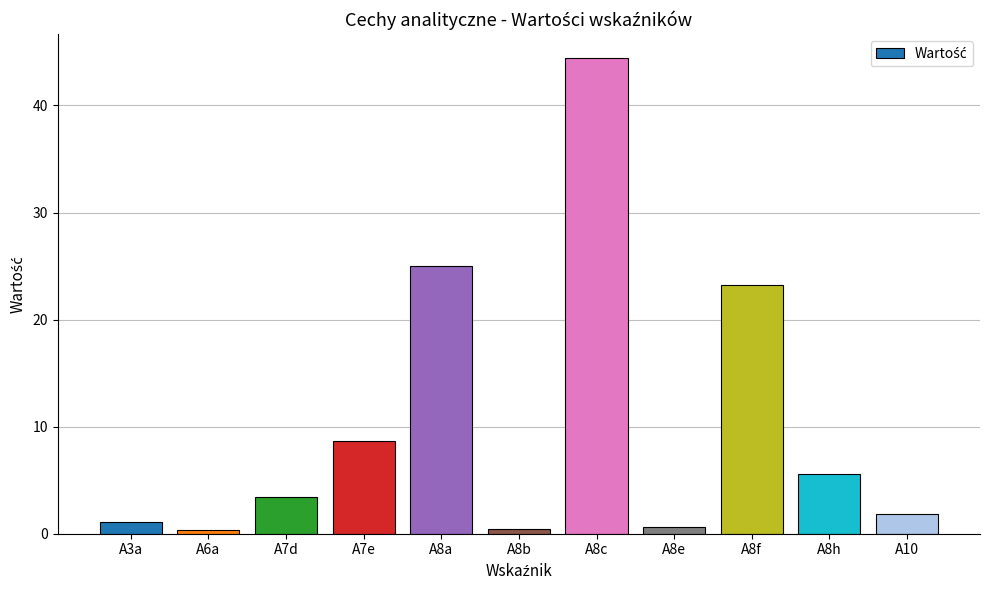

Read the value at A8c.

44.4